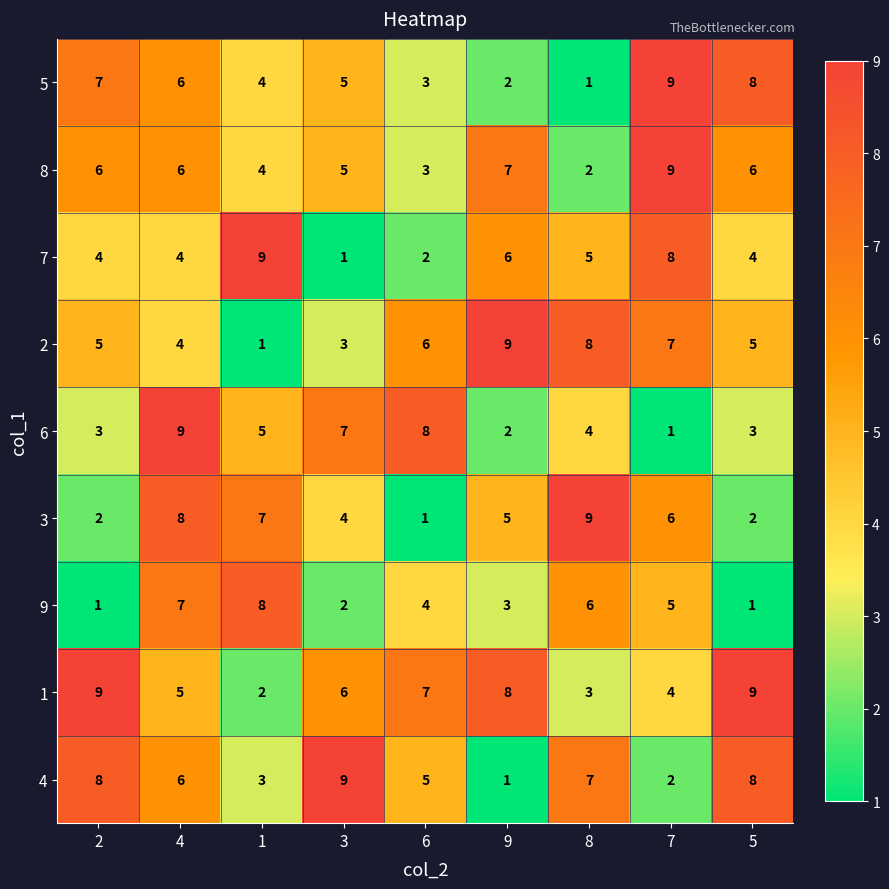

The value of 3 at 1 is 7. True or false?

True